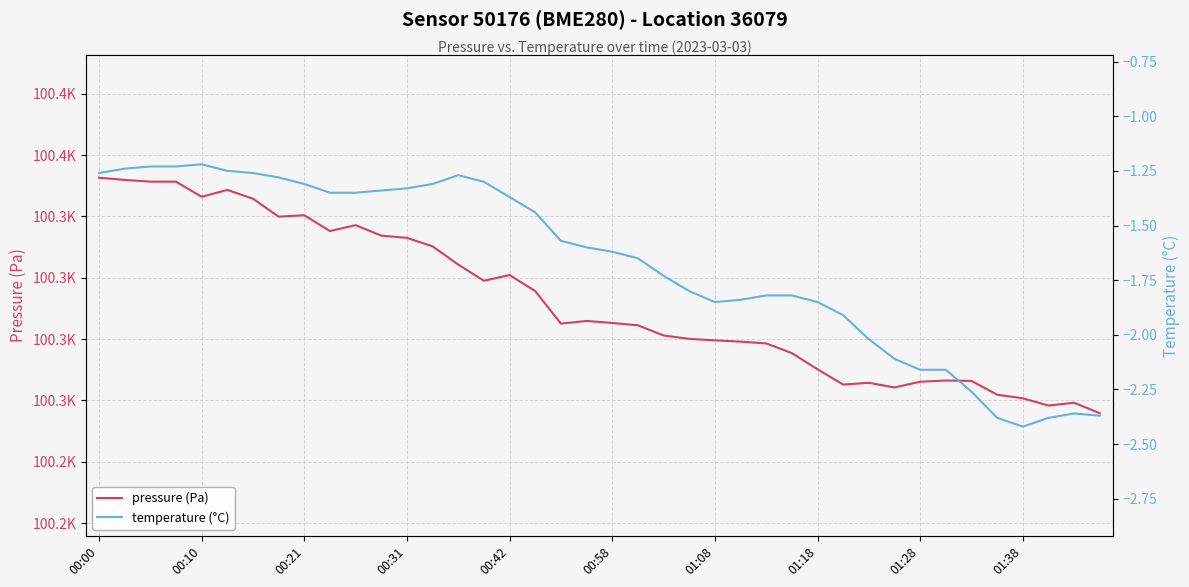

True or false: temperature (°C) has more than 2 points higher than both neighbors.

True